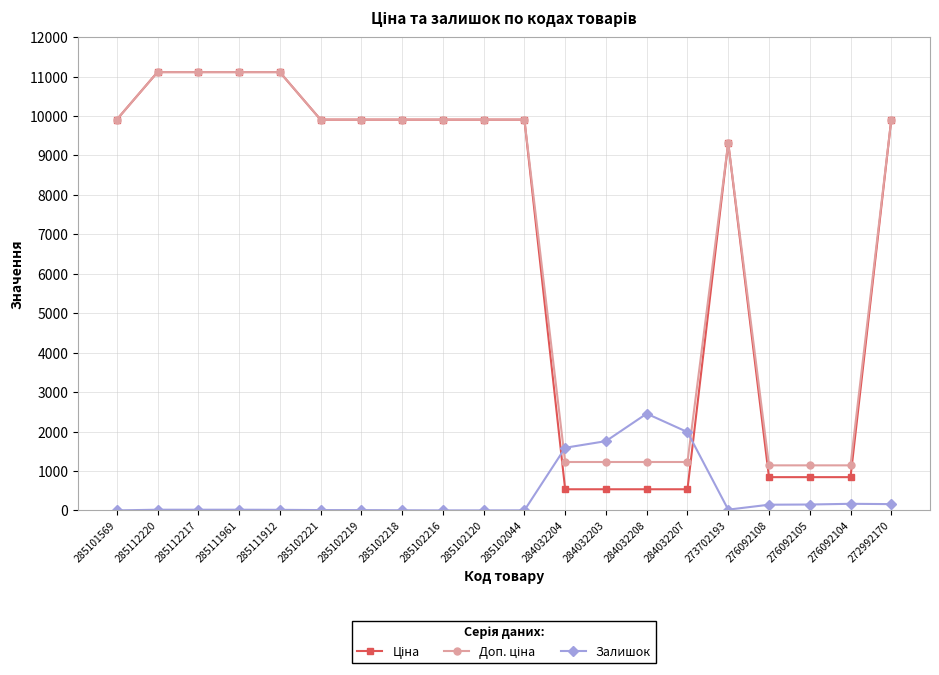

True or false: Залишок has a value of 167.0 at 276092104.

True